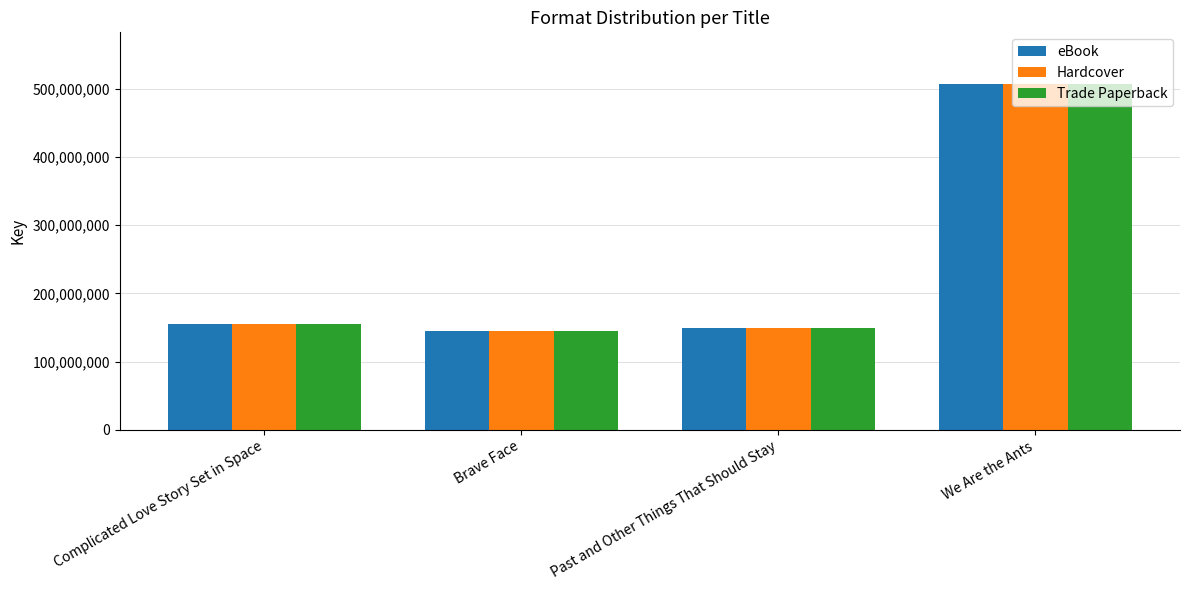

Count the number of data series in this chart.

3